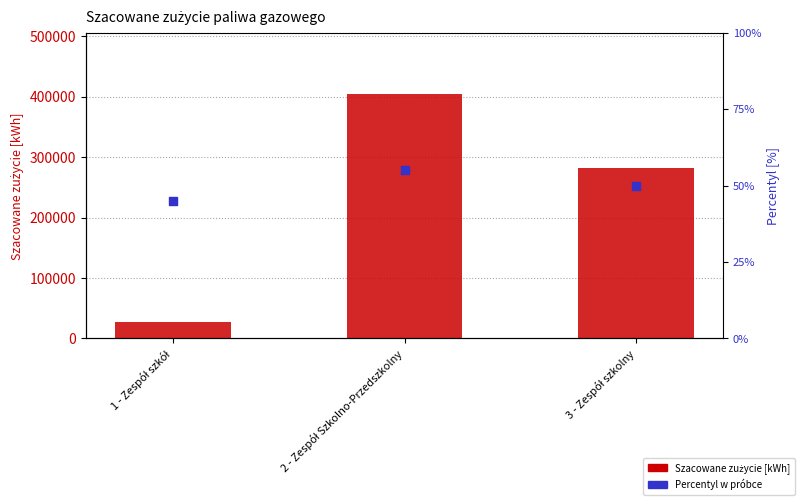

Is the value of Percentyl w próbce at 1 - Zespół szkół greater than the value of Szacowane zużycie [kWh] at 1 - Zespół szkół?

No